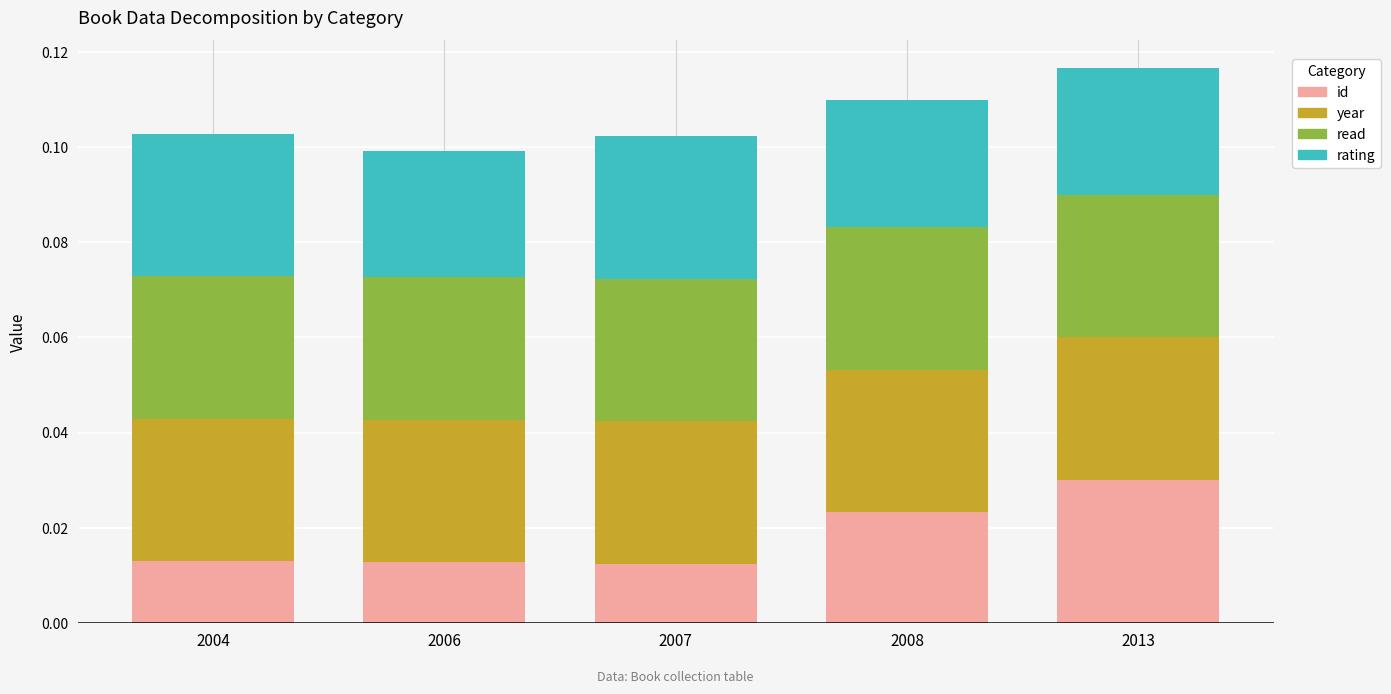

How many id values are between 0 and 1?

5